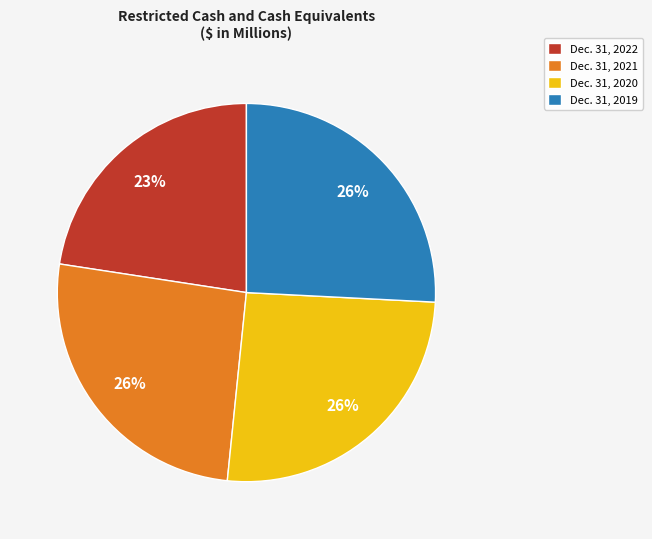

To the nearest percent, what portion does Dec. 31, 2020 represent?

26%